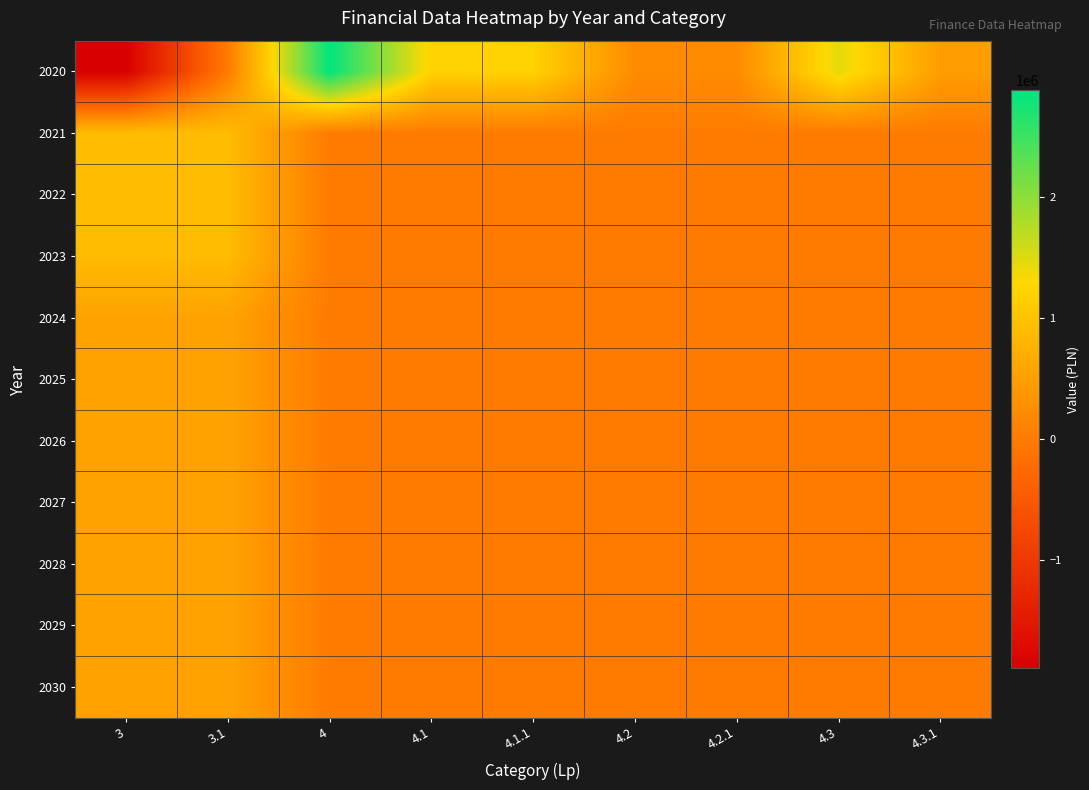

Reading left to right, what are all the values shown in this chart?

2020: 3=-1891275.7	3.1=0.0	4=2880275.7	4.1=1200000.0	4.1.1=1200000.0	4.2=222352.0	4.2.1=222352.0	4.3=1457923.7	4.3.1=468923.7
2021: 3=895000.0	3.1=895000.0	4=0.0	4.1=0.0	4.1.1=0.0	4.2=0.0	4.2.1=0.0	4.3=0.0	4.3.1=0.0
2022: 3=895000.0	3.1=895000.0	4=0.0	4.1=0.0	4.1.1=0.0	4.2=0.0	4.2.1=0.0	4.3=0.0	4.3.1=0.0
2023: 3=895000.0	3.1=895000.0	4=0.0	4.1=0.0	4.1.1=0.0	4.2=0.0	4.2.1=0.0	4.3=0.0	4.3.1=0.0
2024: 3=539000.0	3.1=539000.0	4=0.0	4.1=0.0	4.1.1=0.0	4.2=0.0	4.2.1=0.0	4.3=0.0	4.3.1=0.0
2025: 3=538500.0	3.1=538500.0	4=0.0	4.1=0.0	4.1.1=0.0	4.2=0.0	4.2.1=0.0	4.3=0.0	4.3.1=0.0
2026: 3=538500.0	3.1=538500.0	4=0.0	4.1=0.0	4.1.1=0.0	4.2=0.0	4.2.1=0.0	4.3=0.0	4.3.1=0.0
2027: 3=538500.0	3.1=538500.0	4=0.0	4.1=0.0	4.1.1=0.0	4.2=0.0	4.2.1=0.0	4.3=0.0	4.3.1=0.0
2028: 3=538500.0	3.1=538500.0	4=0.0	4.1=0.0	4.1.1=0.0	4.2=0.0	4.2.1=0.0	4.3=0.0	4.3.1=0.0
2029: 3=538500.0	3.1=538500.0	4=0.0	4.1=0.0	4.1.1=0.0	4.2=0.0	4.2.1=0.0	4.3=0.0	4.3.1=0.0
2030: 3=538500.0	3.1=538500.0	4=0.0	4.1=0.0	4.1.1=0.0	4.2=0.0	4.2.1=0.0	4.3=0.0	4.3.1=0.0